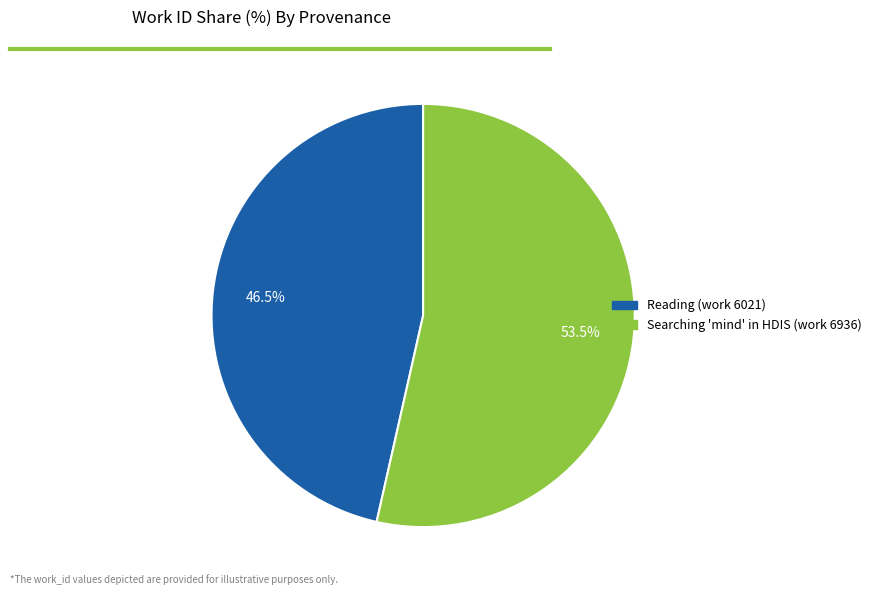

The Searching 'mind' in HDIS (work 6936) slice represents 67% of the pie. True or false?

False